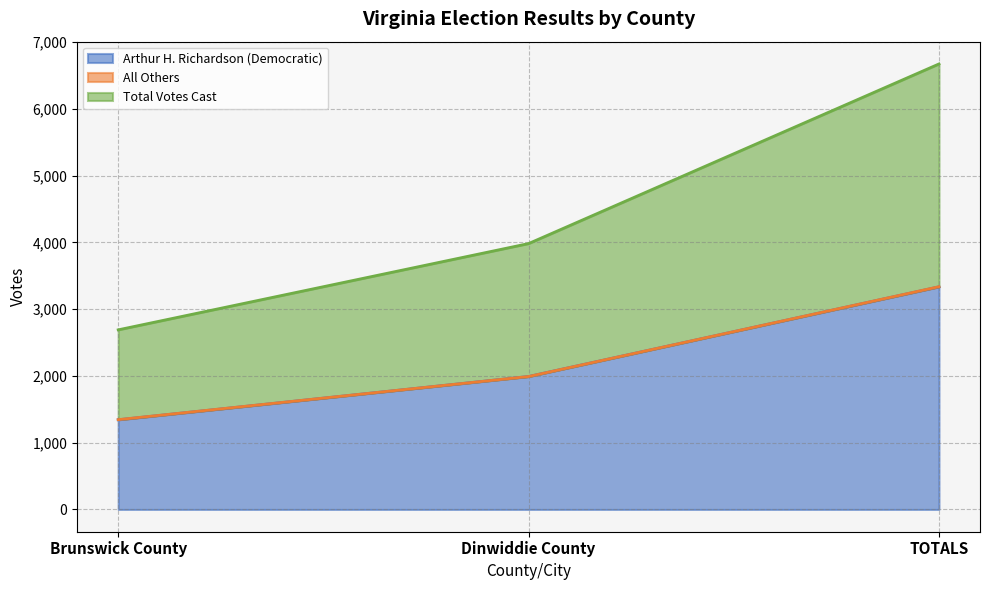

Which category has the lowest value in the Arthur H. Richardson (Democratic) series?

Brunswick County